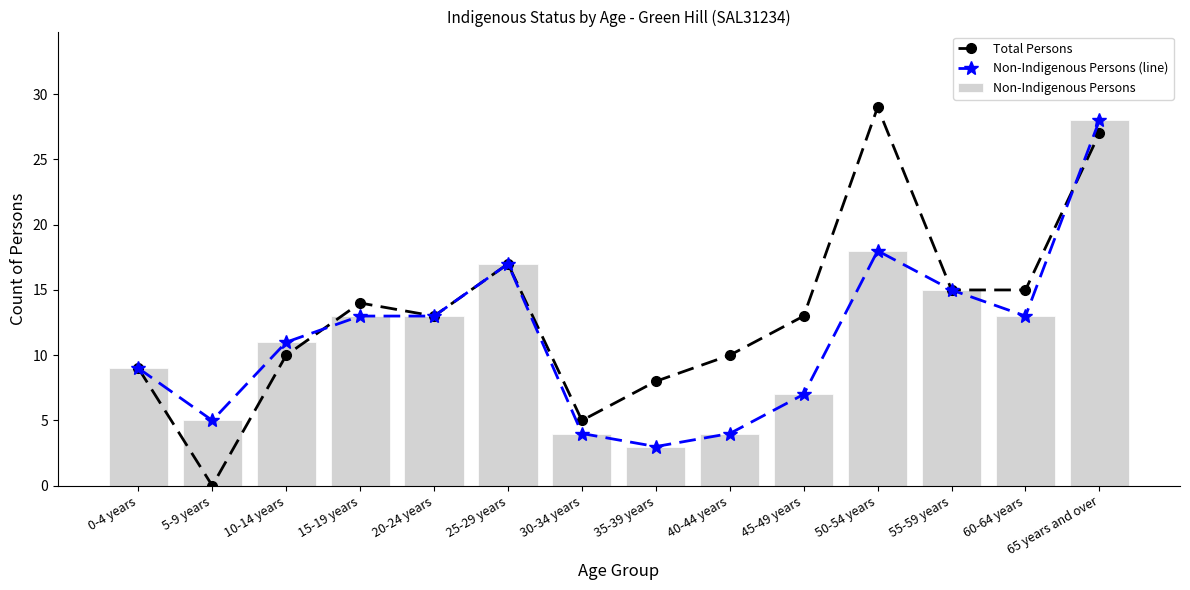

What is the total value across all series at 45-49 years?

27